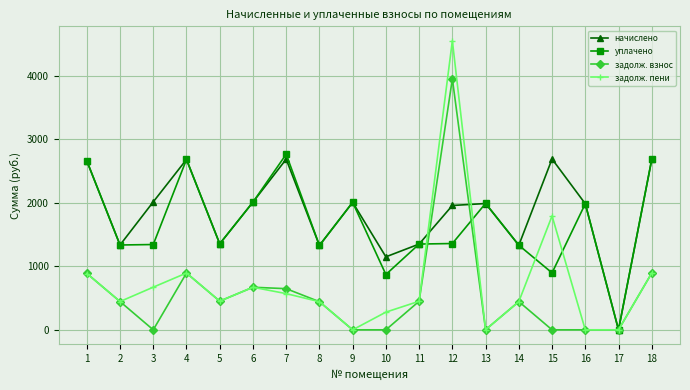

How many lines are shown in the chart?

4